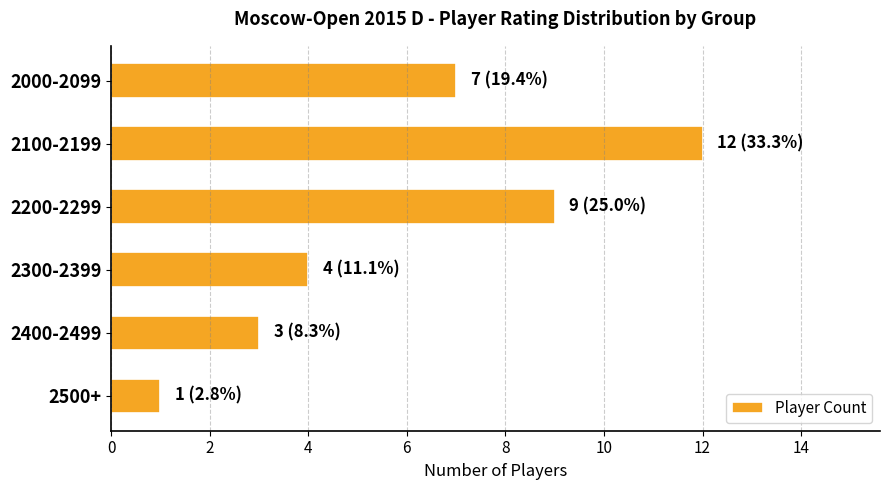

What is the sum of all values?

36